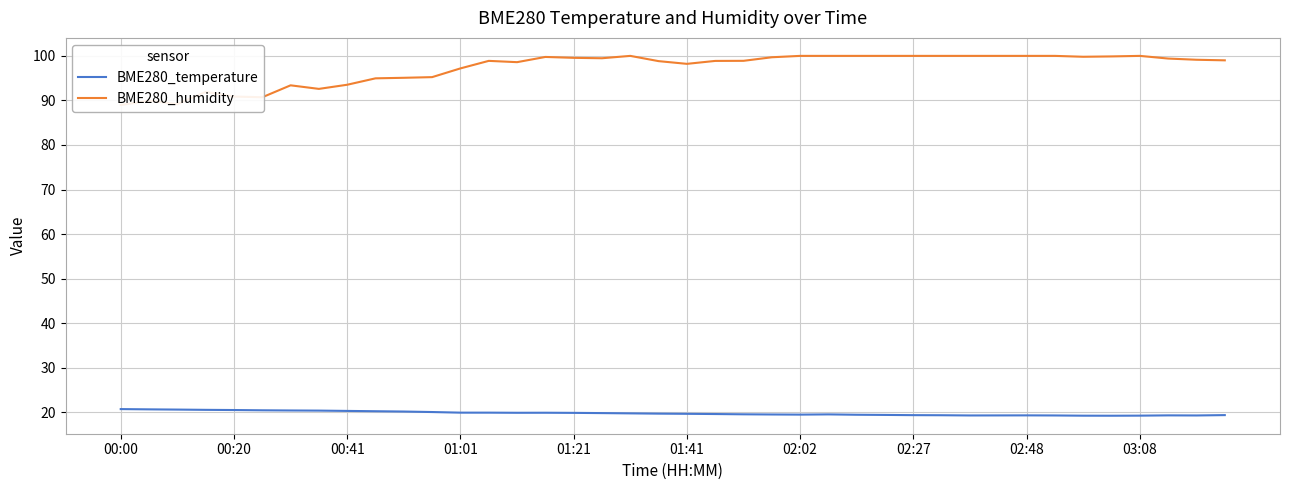

At which category is the sum across all series the highest?

18